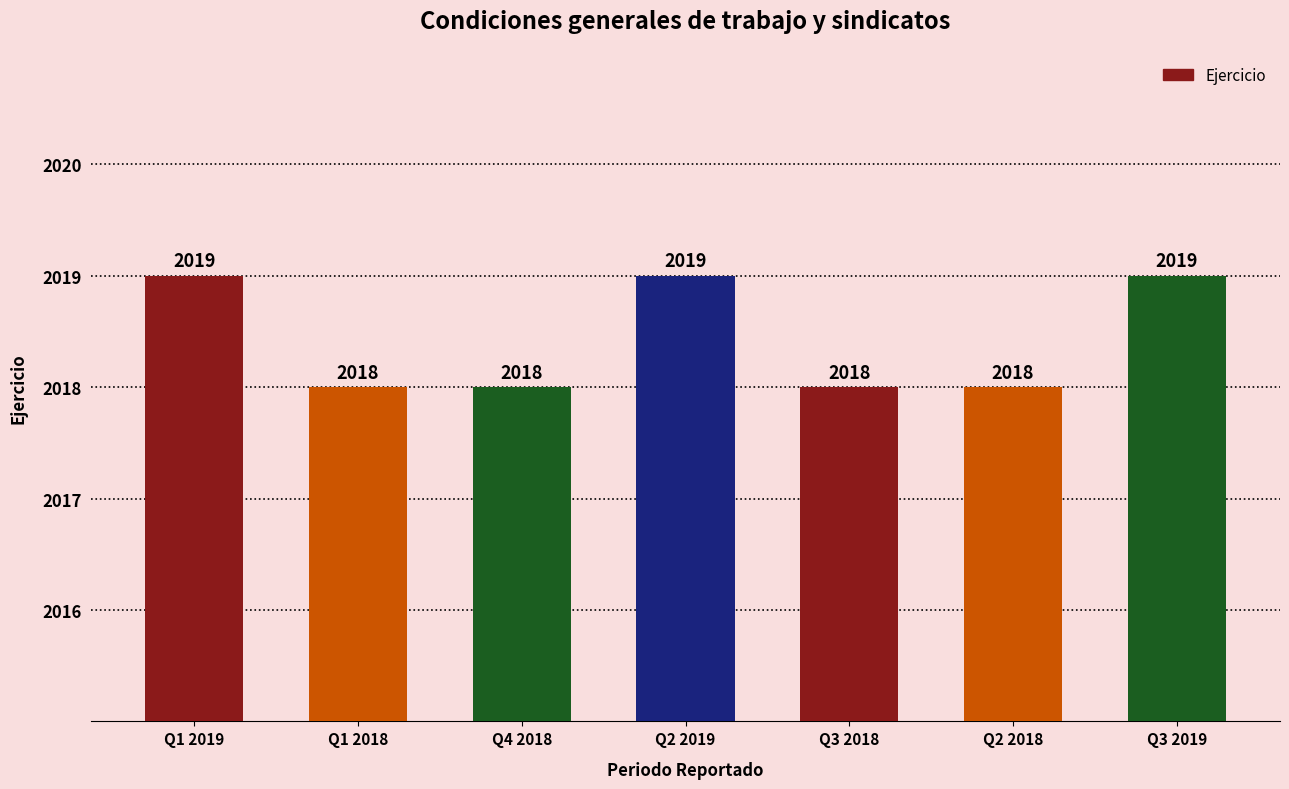

Count the values in the range 2018 to 2019.

7